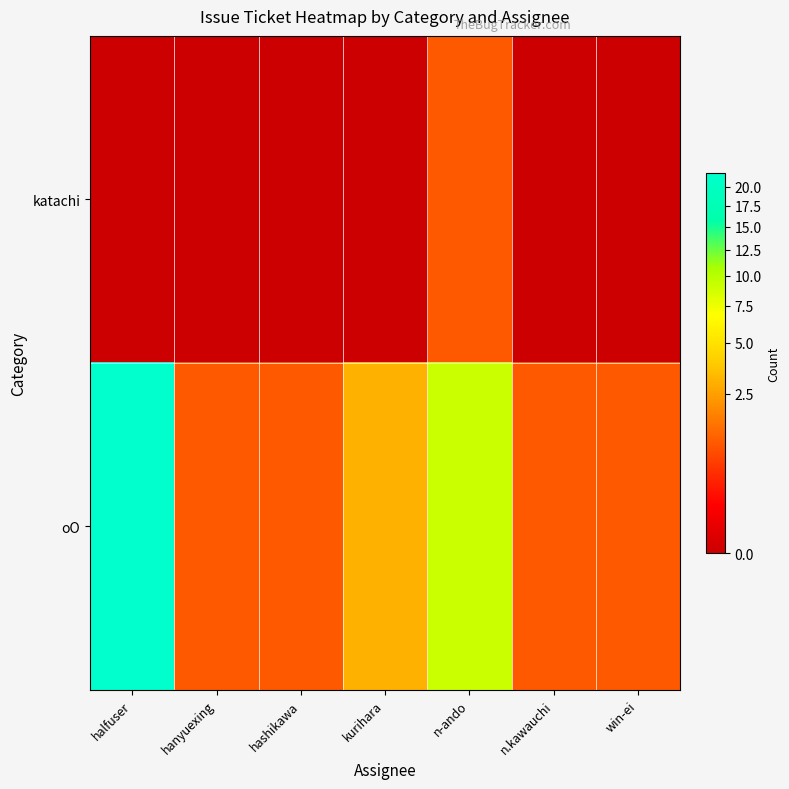

At which category is the sum across all series the highest?

halfuser